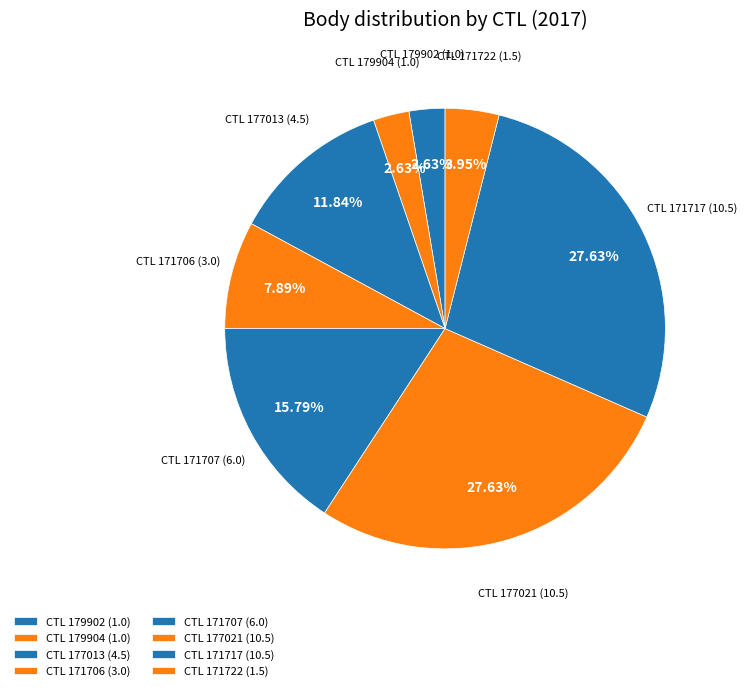

Is there a majority slice in this chart?

No